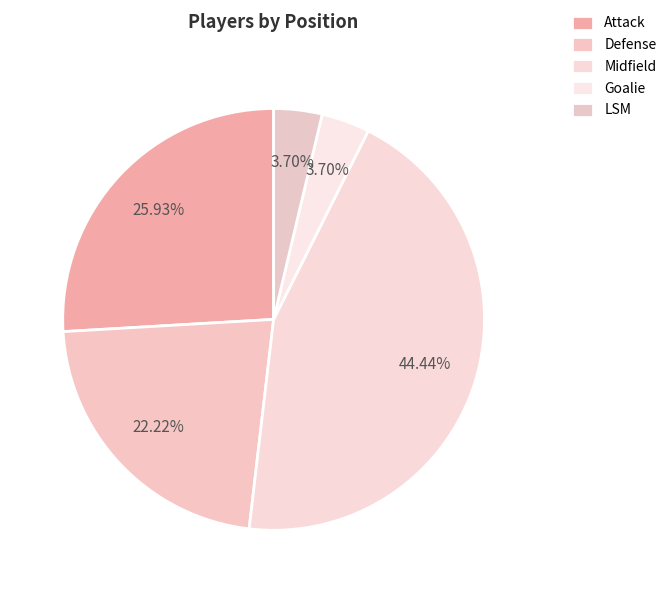

Count the number of slices in the pie.

5